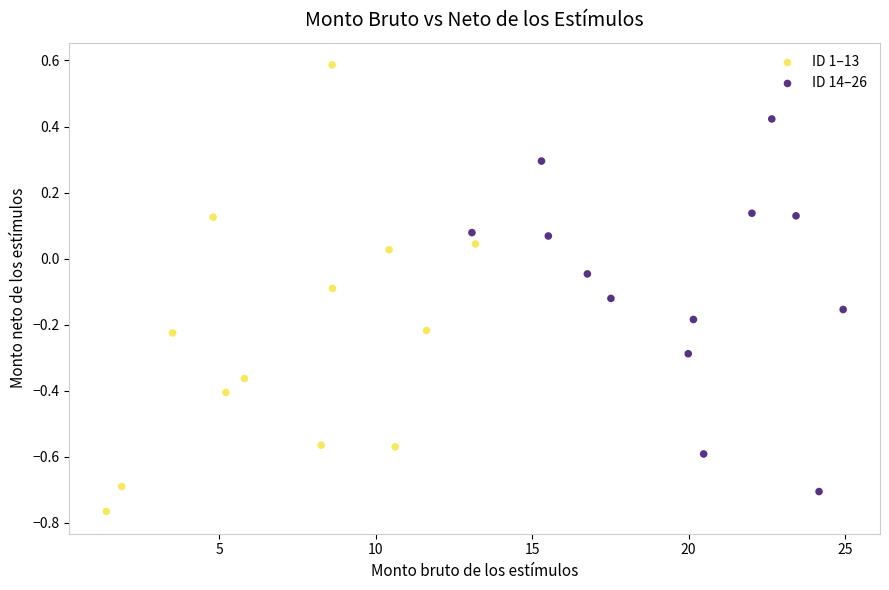

Which series contains the highest Y value?

ID 1–13